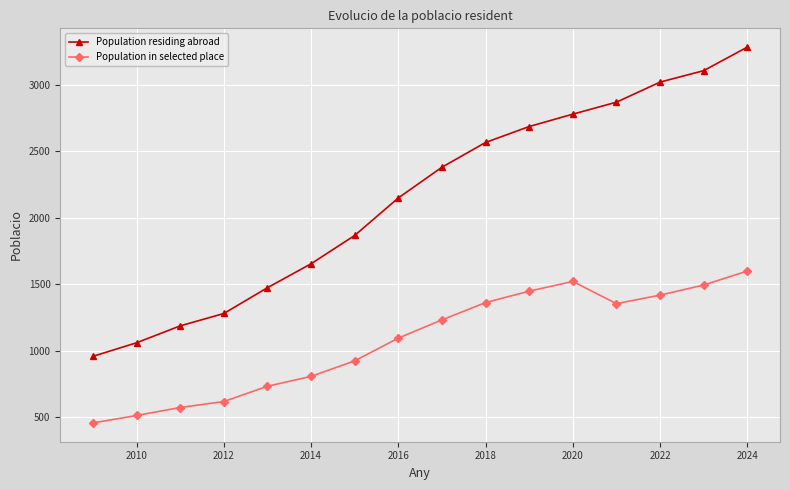

Does the chart display data point markers on the line(s)?

Yes